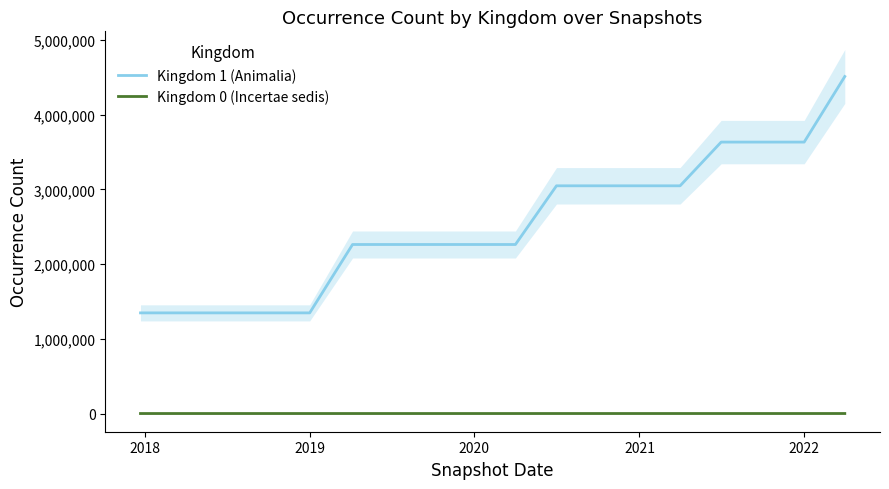

True or false: Kingdom 0 (Incertae sedis) and Kingdom 1 (Animalia) cross at least once.

False